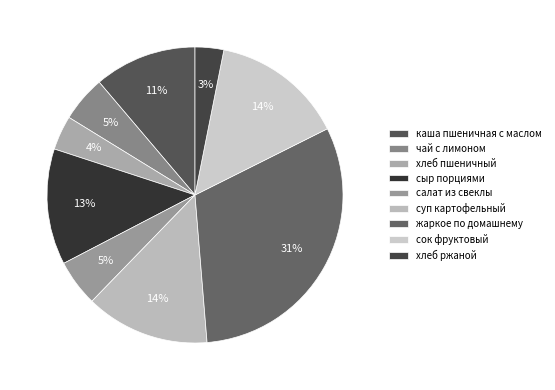

Is it true that хлеб ржаной is 1% of the pie?

False